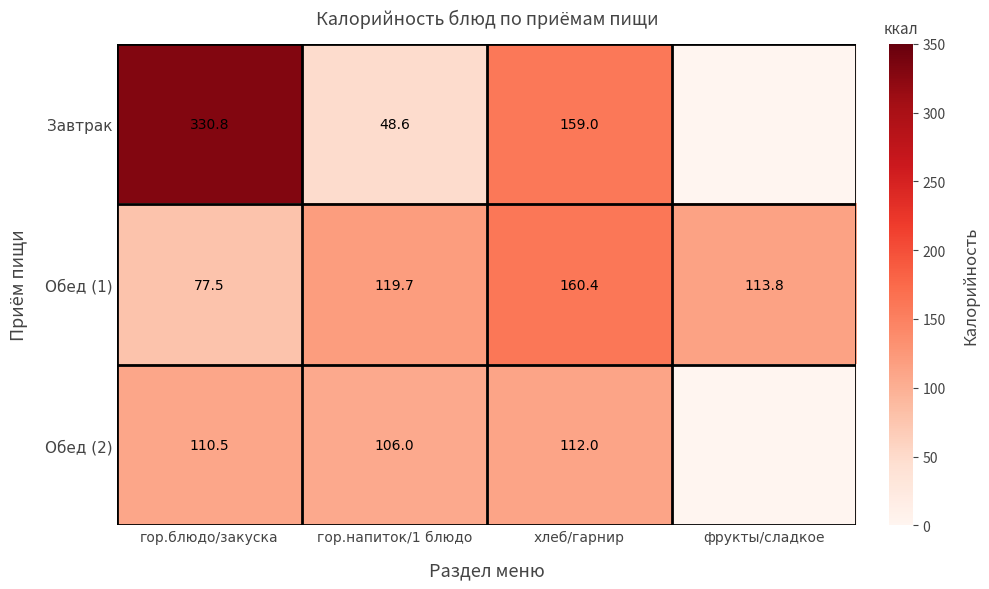

Which series changed the most between гор.блюдо/закуска and гор.напиток/1 блюдо?

Завтрак